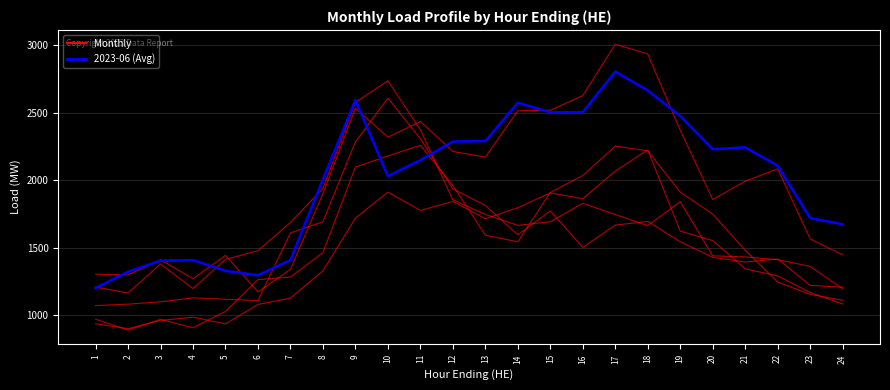

Does the chart have visible grid lines?

Yes